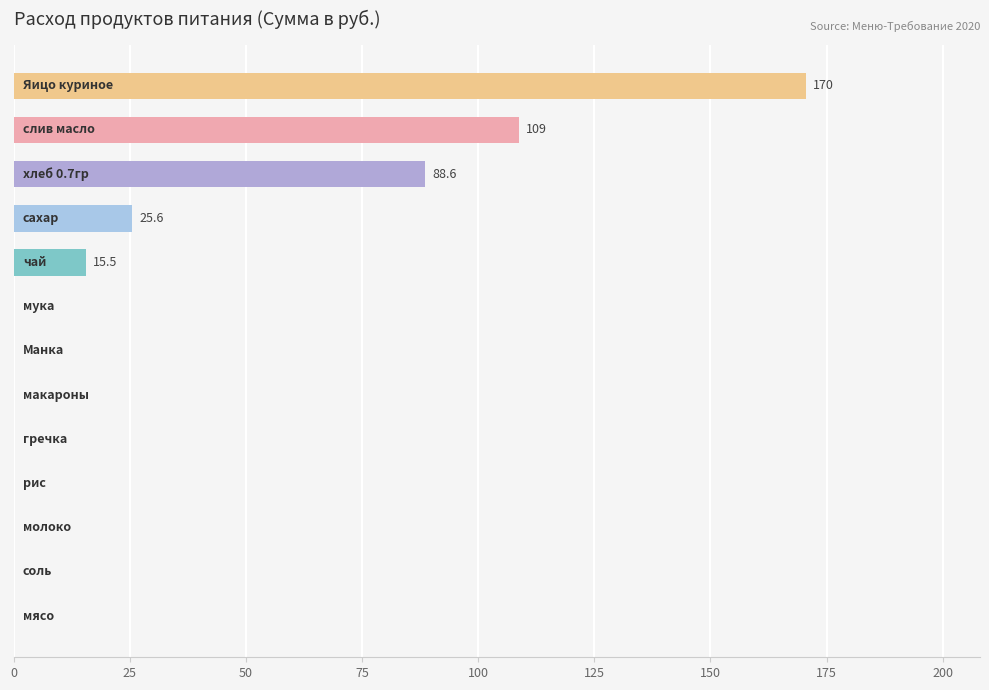

What is the sum of all values?

409.0